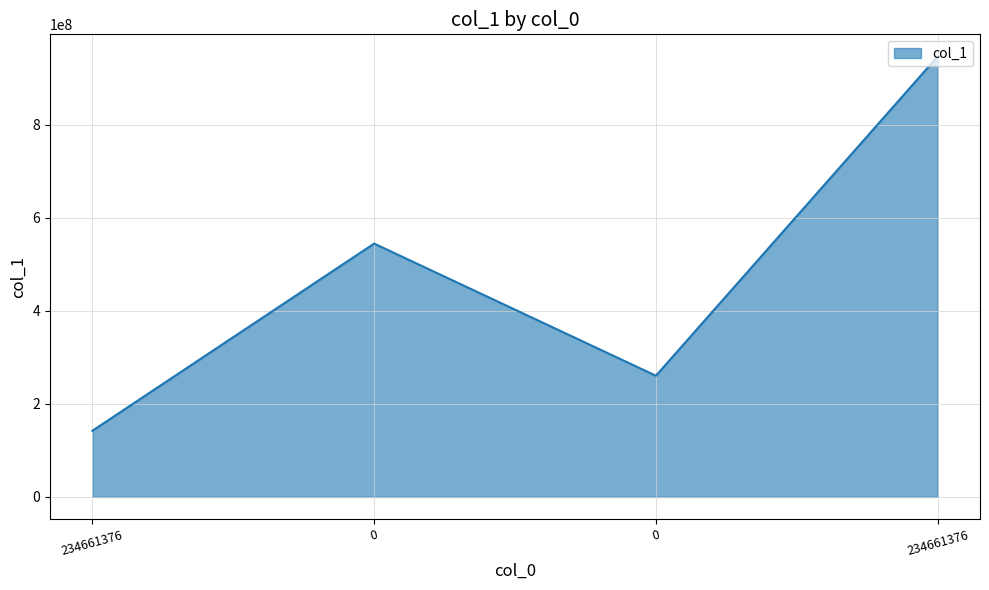

How many lines are shown in the chart?

1